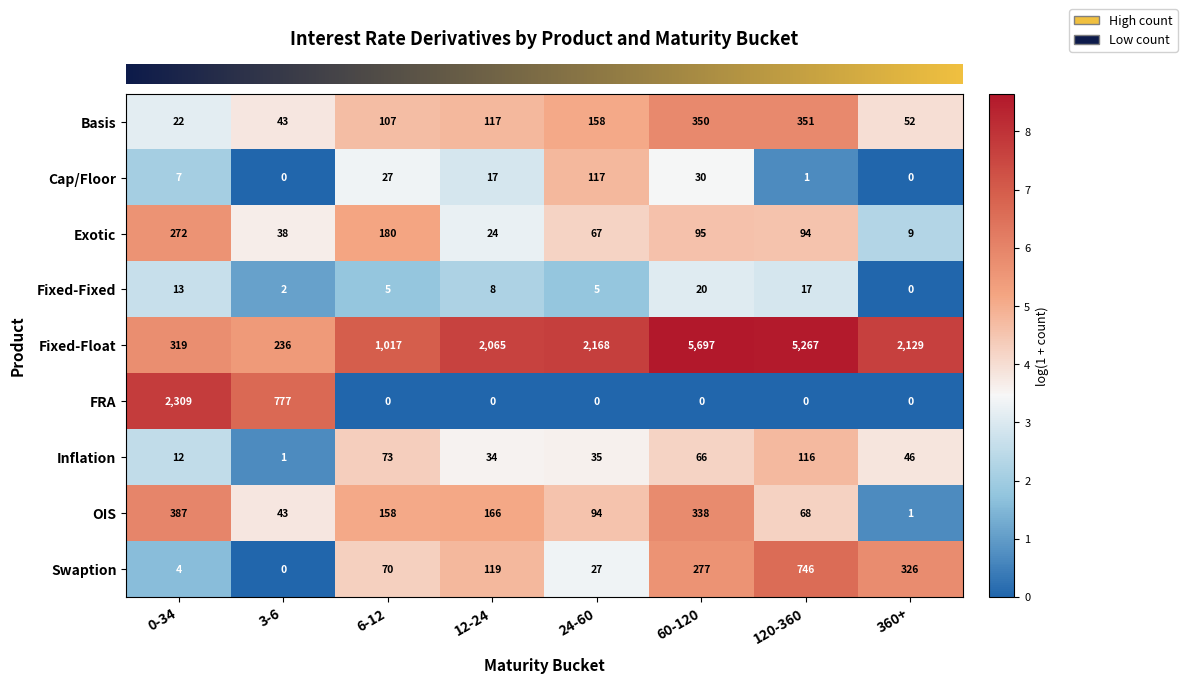

Between 3-6 and 120-360, which series saw the biggest shift?

Fixed-Float